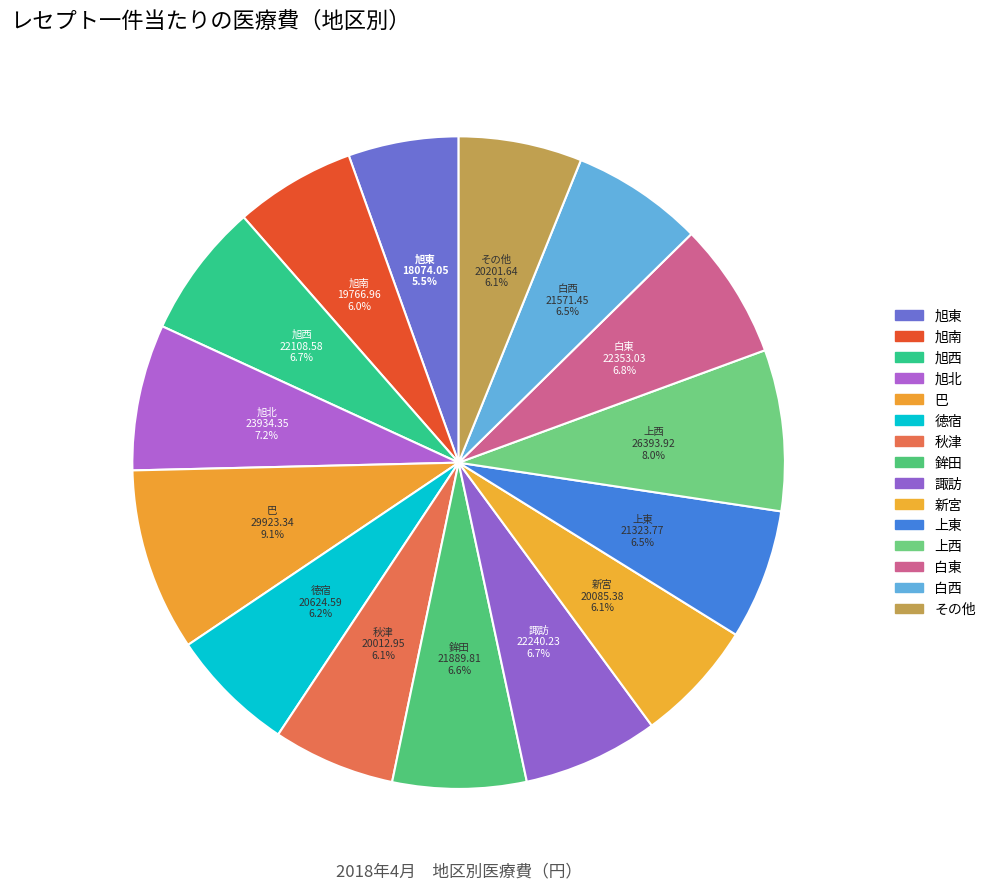

Which slice is the smallest?

旭東